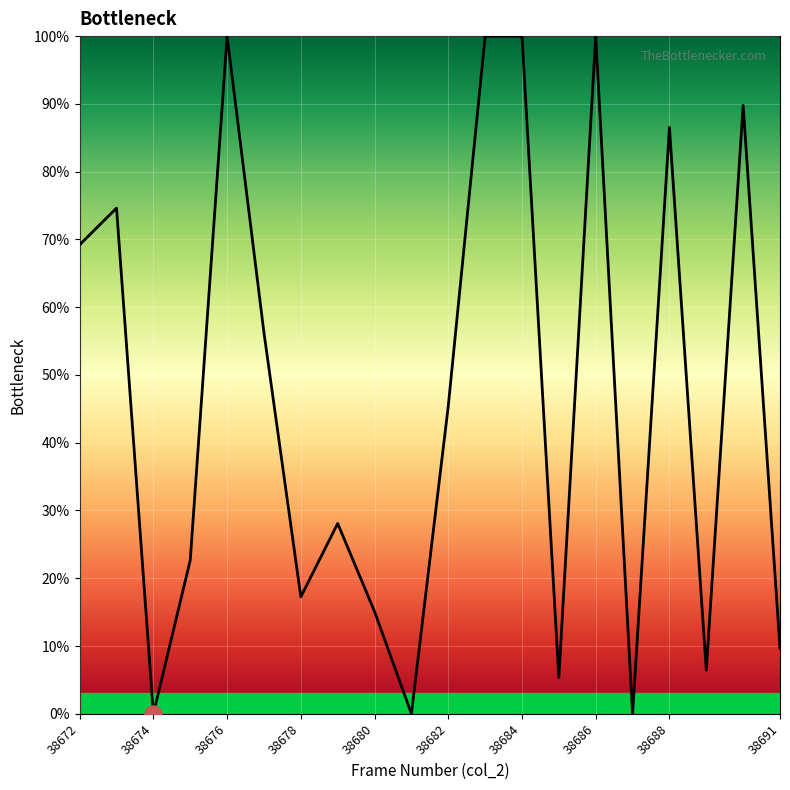

What is the greatest value displayed?

100.0